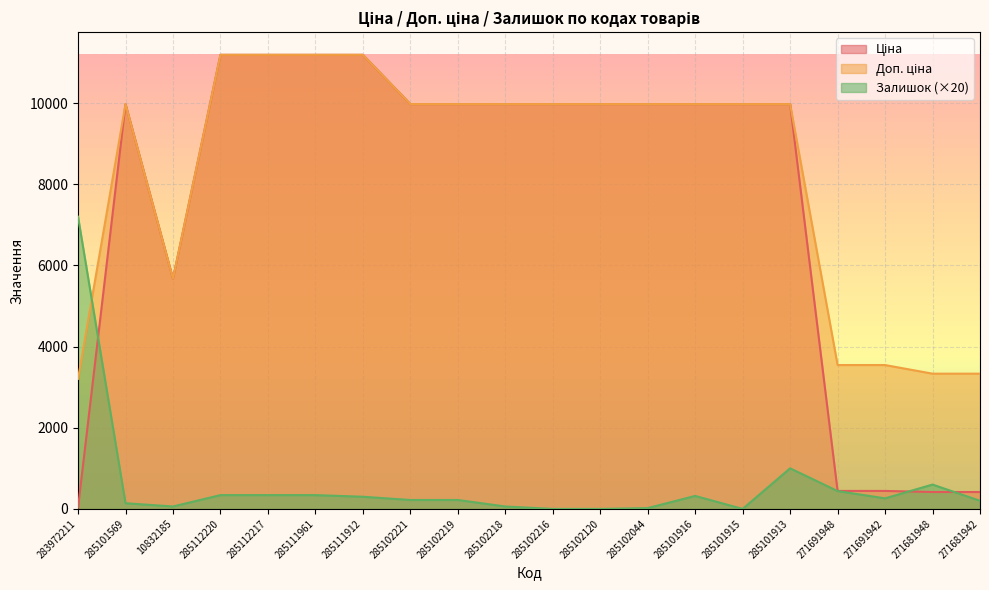

What is the spread (max minus min) of values at 285101569?

9835.0